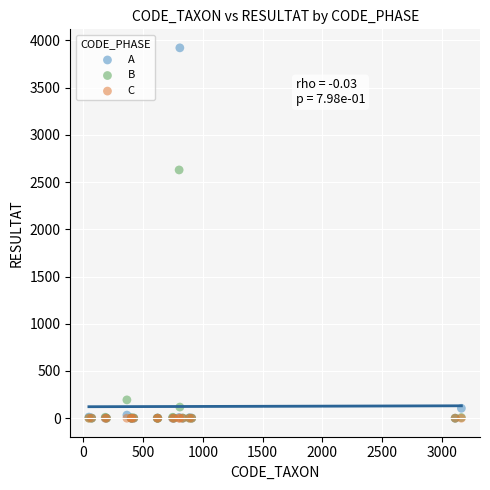

What are all the series names shown in the legend?

A, B, C